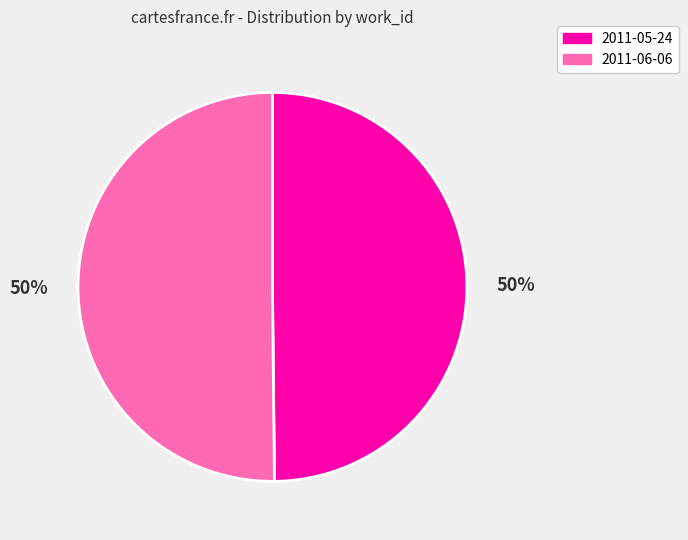

To the nearest percent, what percentage of the pie is 2011-05-24?

50%